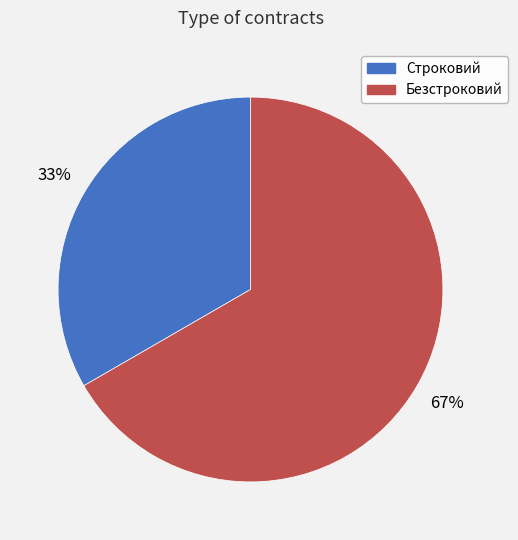

True or false: Безстроковий accounts for 55% of the total.

False